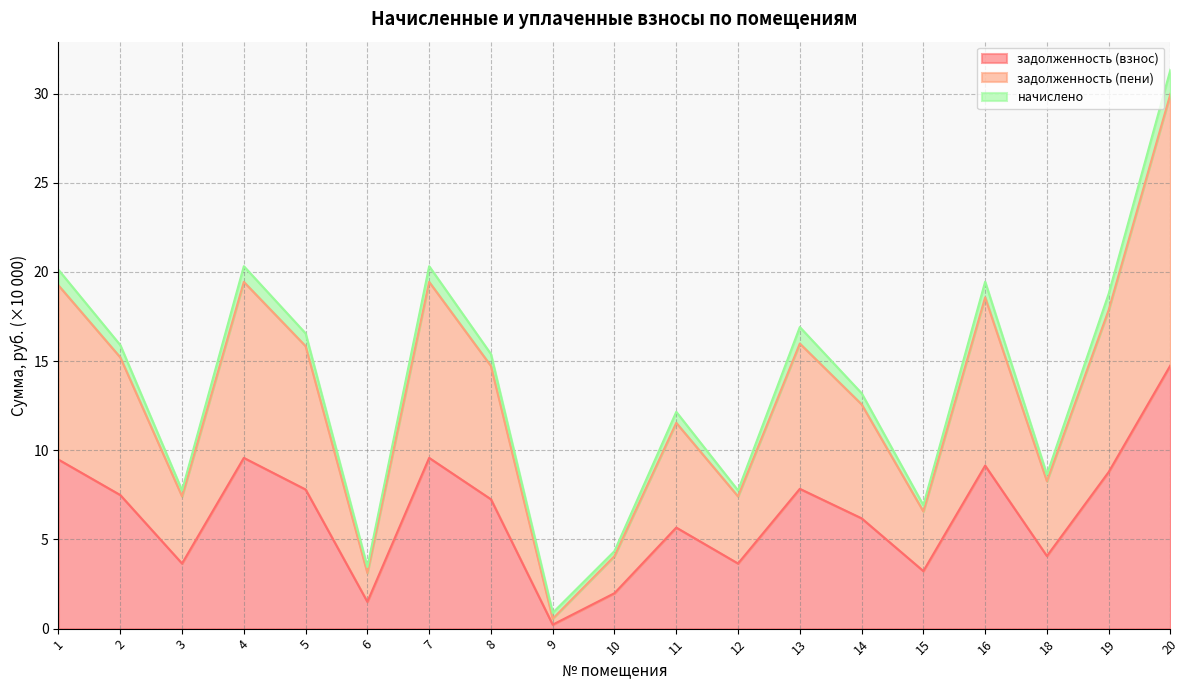

At how many categories does at least one series exceed 3?

18